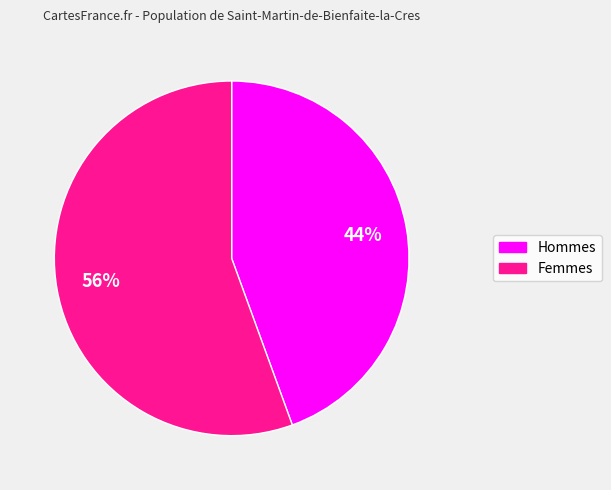

Is there a majority slice in this chart?

Yes